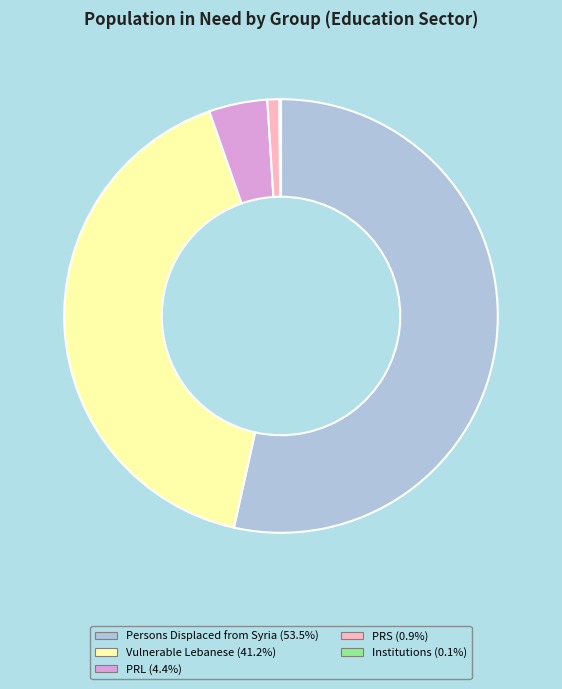

Which slice is the largest?

Persons Displaced from Syria